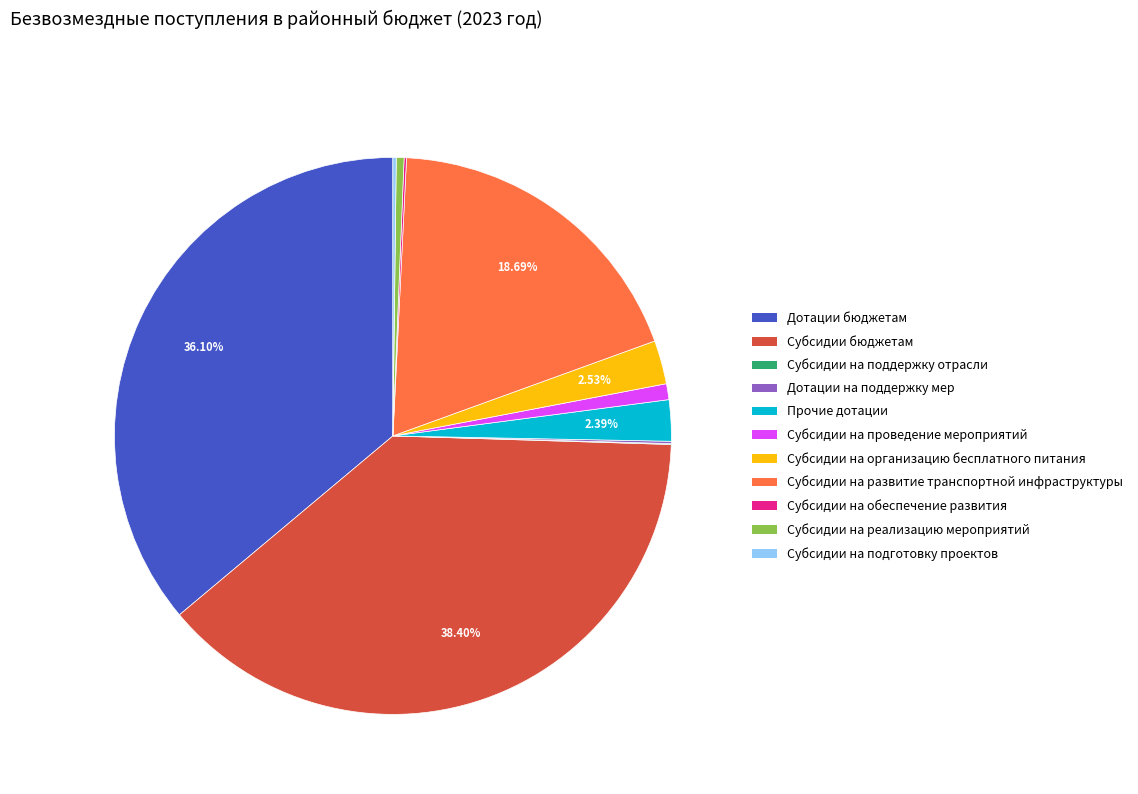

Which category has the biggest portion of the pie?

Субсидии бюджетам